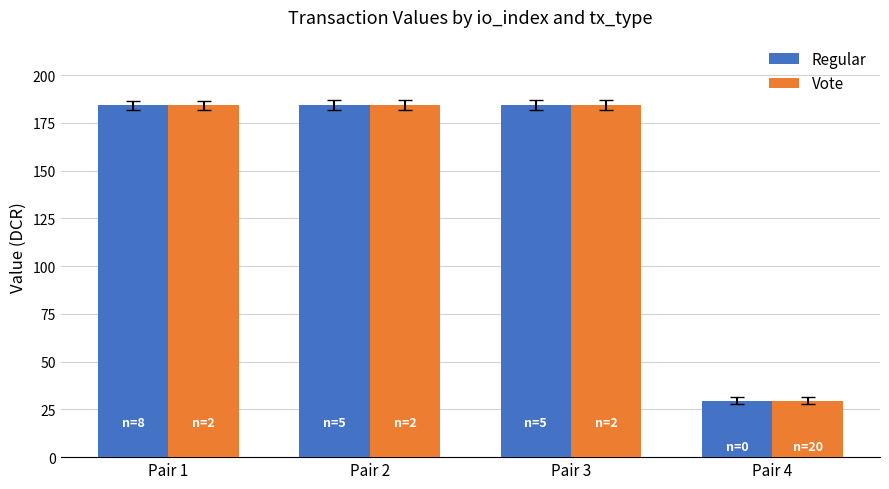

What is the sum of all Regular values?

582.2